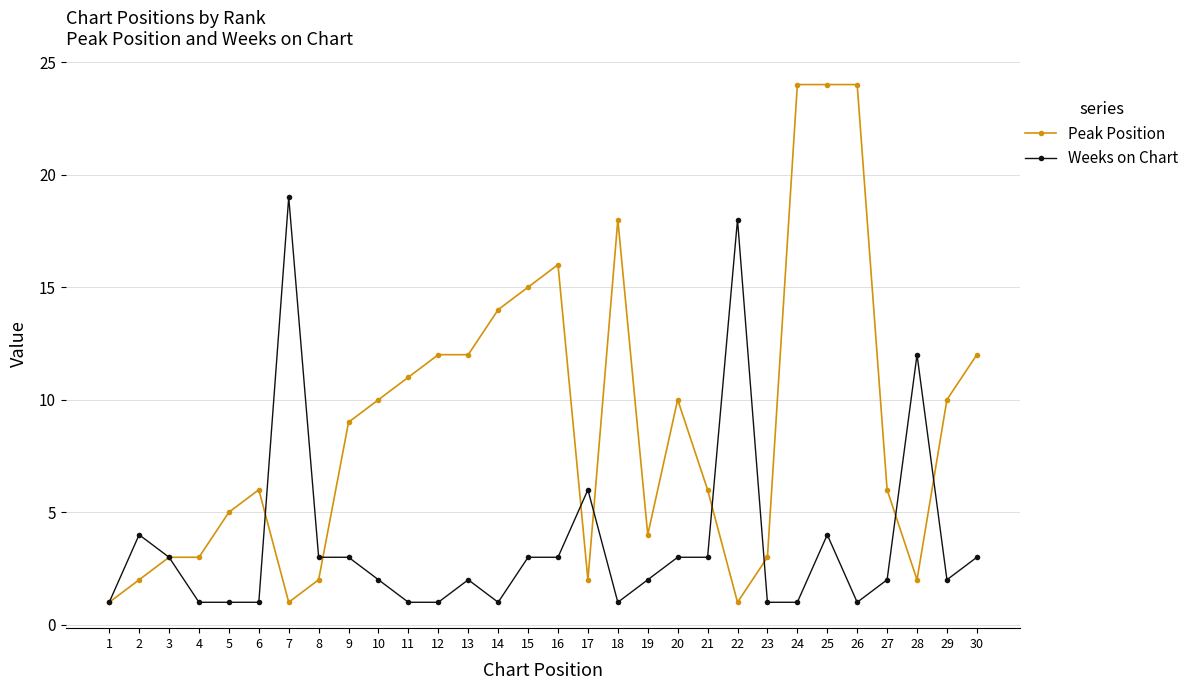

What are all the series names shown in the legend?

Peak Position, Weeks on Chart